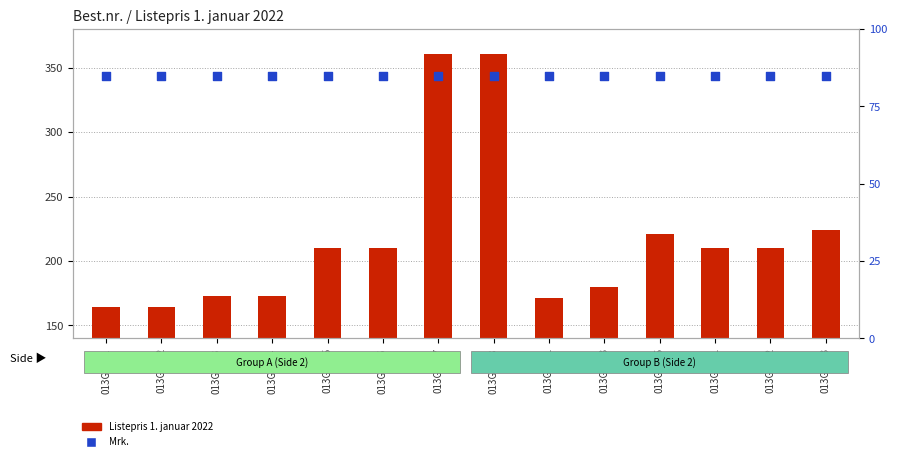

Which series contains the highest Y value?

Listepris 1. januar 2022